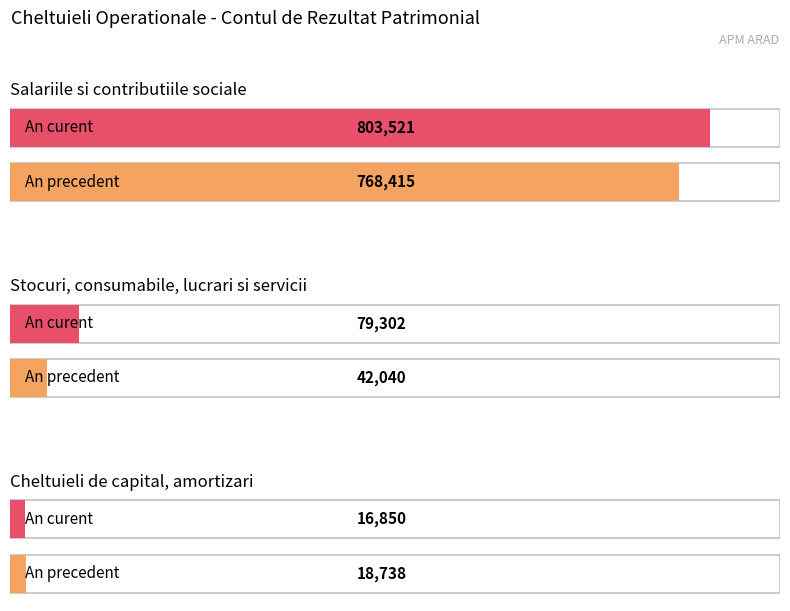

Is it true that Stocuri, consumabile, lucrari si servicii equals 79302 at An curent?

True